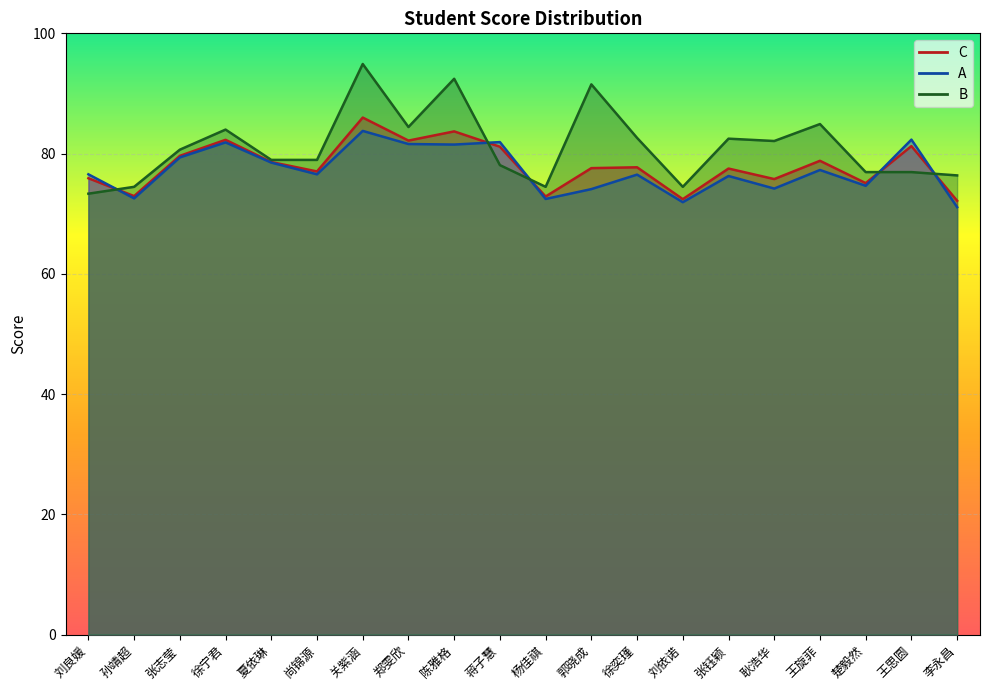

Rank the series by their average value, from lowest to highest.

A, C, B